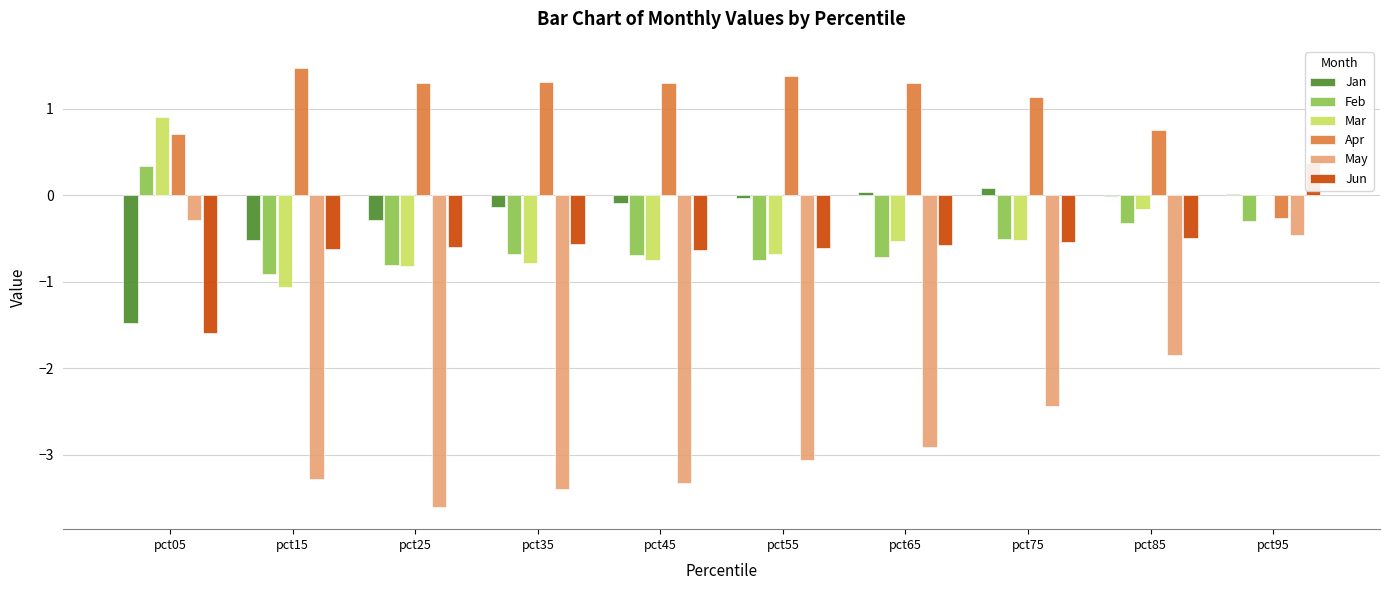

What is the greatest value displayed?

1.5